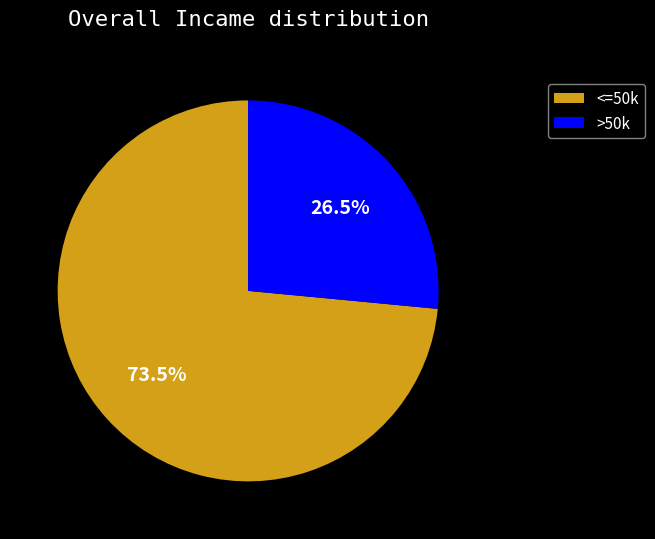

Rank the categories by value from highest to lowest.

<=50k, >50k